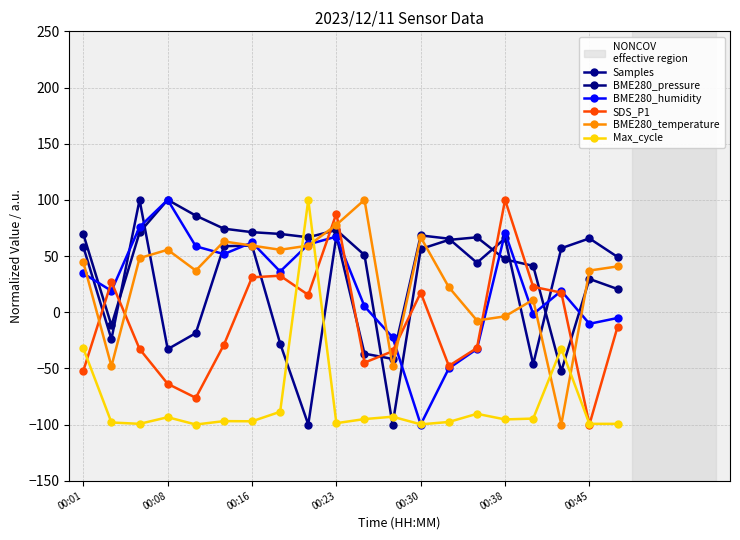

What is the difference between the second highest and second lowest values in the Samples series?

114.7